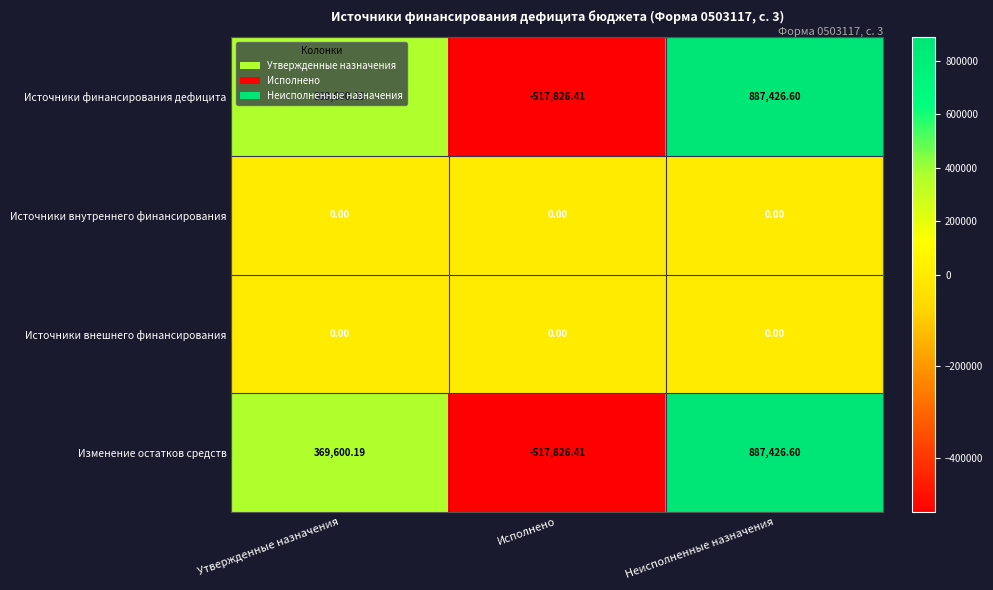

Where does the Изменение остатков средств series first go above 369600?

Утвержденные назначения